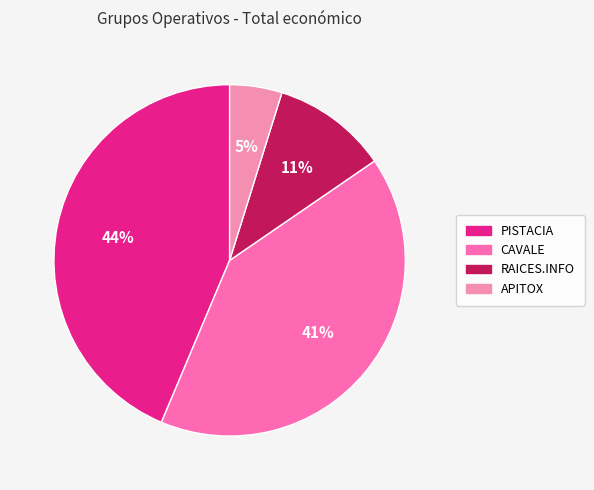

What is the ratio of the value at APITOX to the value at RAICES.INFO?

0.5